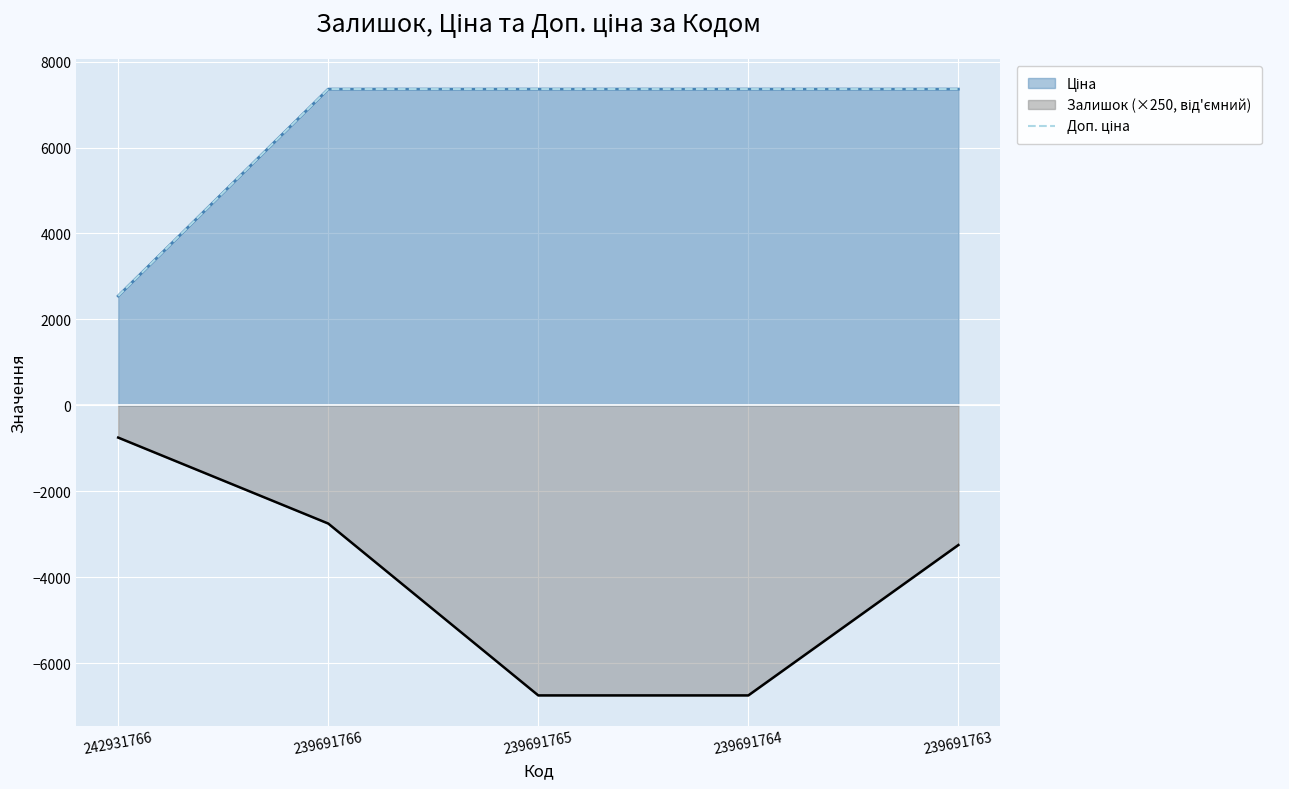

Reading left to right, list all the values displayed in this chart.

242931766=2546.0	239691766=7360.2	239691765=7360.2	239691764=7360.2	239691763=7360.2